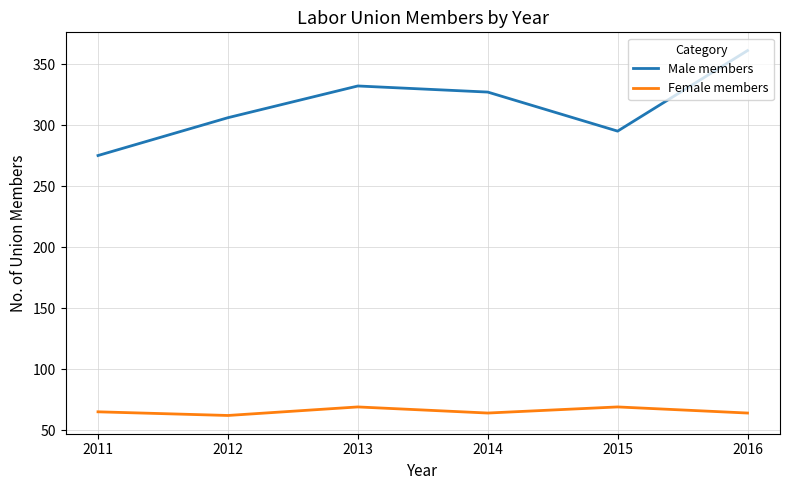

Rank the series by their average value, from highest to lowest.

Male members, Female members